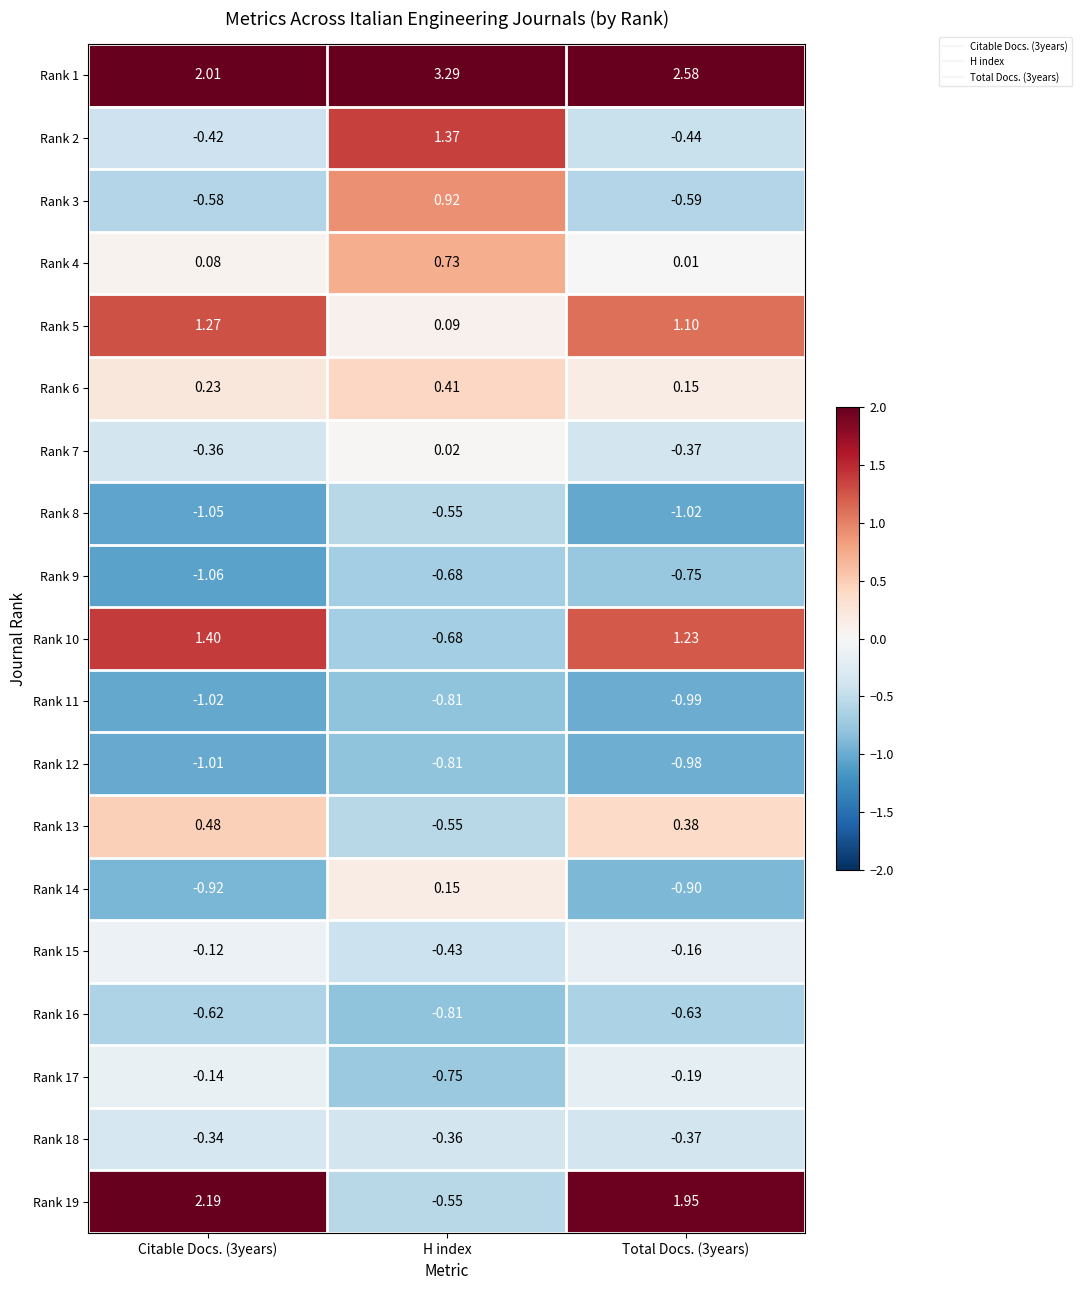

Where is Rank 8 nearest to the value 0?

H index